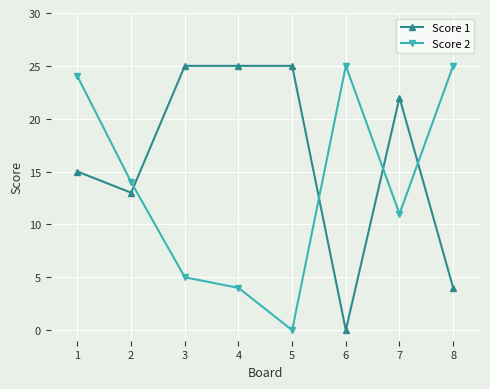

How many values in Score 1 are above zero?

7